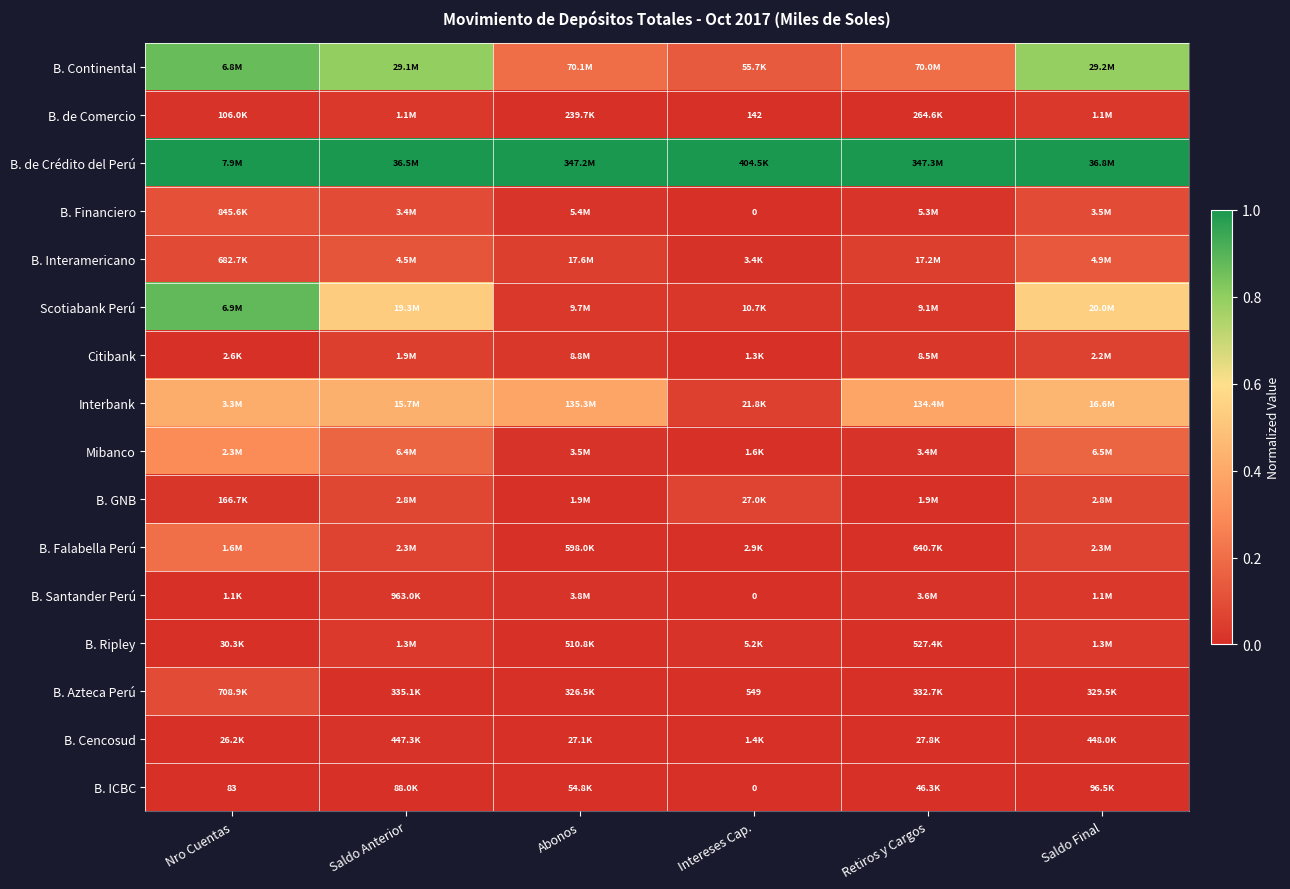

What is the spread (max minus min) of values at Intereses Cap.?

1.0